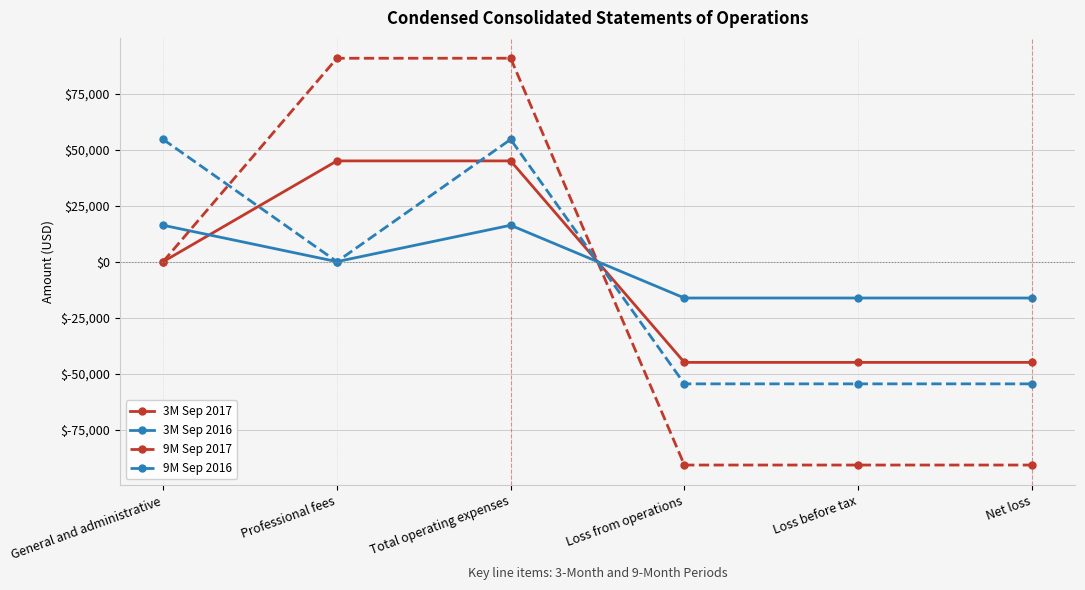

What is the average value of the 9M Sep 2017 series?

-15124